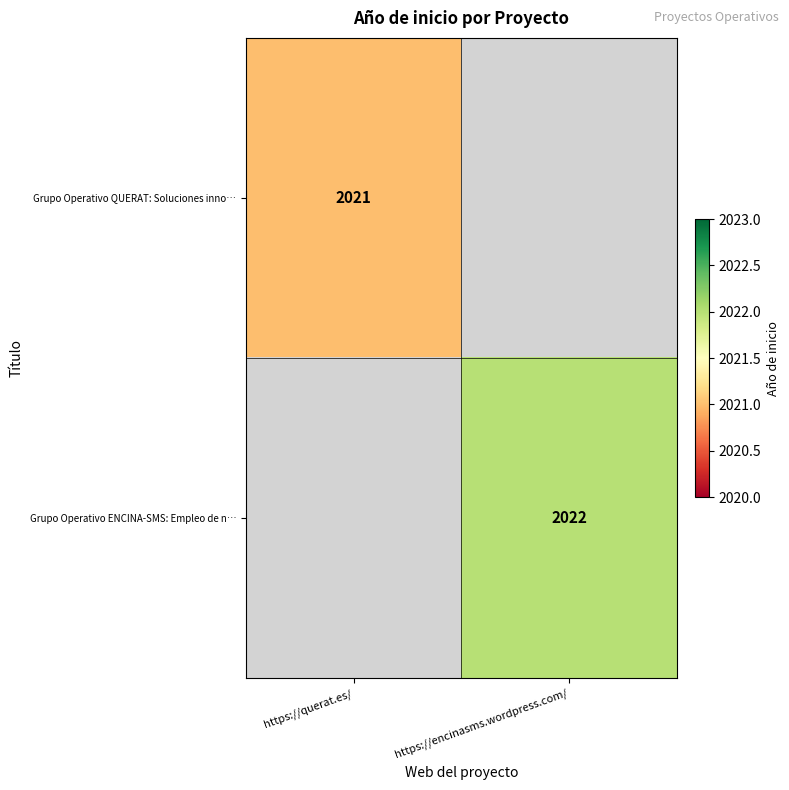

At which category does the chart reach its minimum across all series?

https://querat.es/